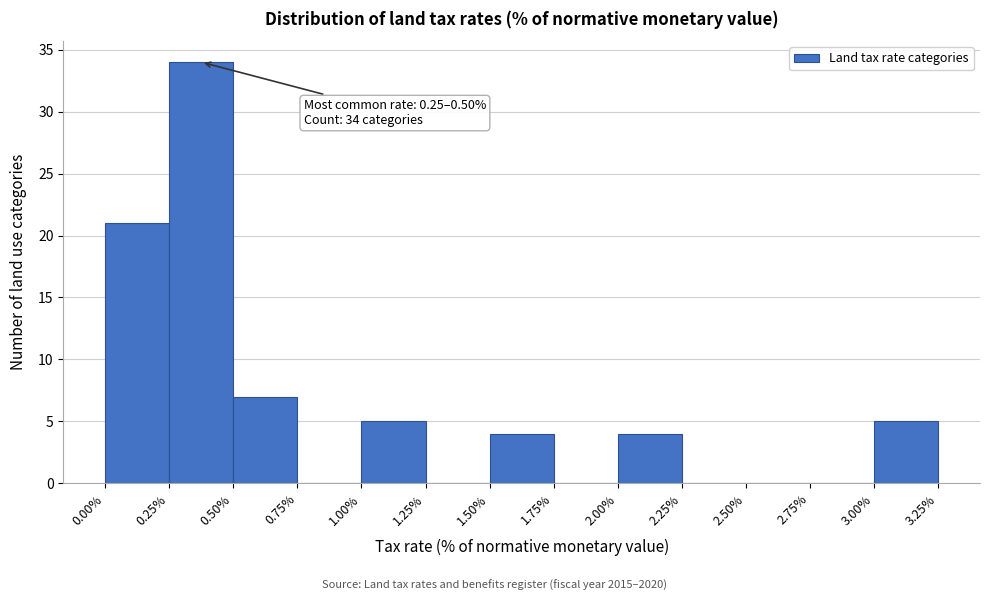

Which range on the x-axis has the tallest bar?

0.25% to 0.50%